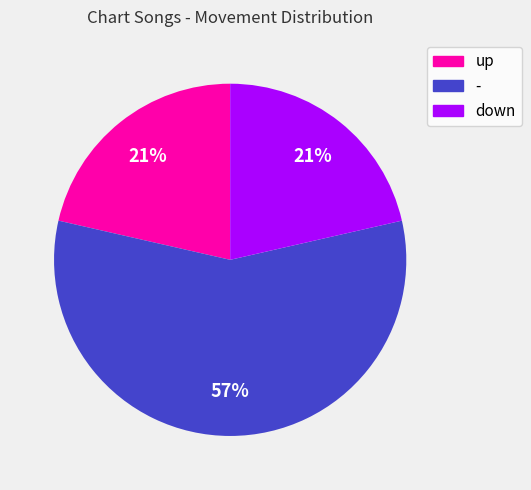

Which category has the biggest portion of the pie?

-